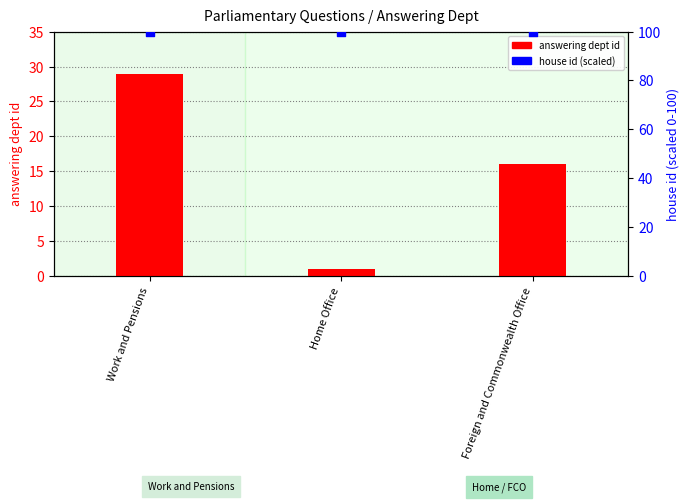

Which series contains the highest Y value?

house id (scaled)